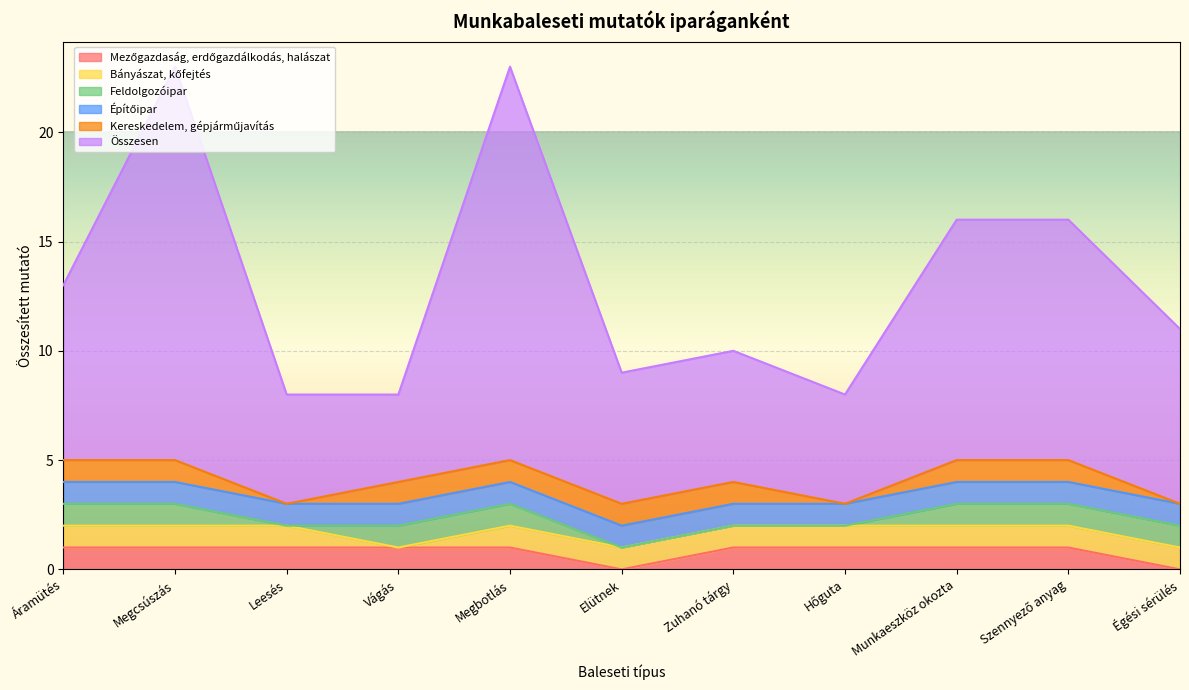

True or false: Mezőgazdaság, erdőgazdálkodás, halászat and Bányászat, kőfejtés cross at least once.

False